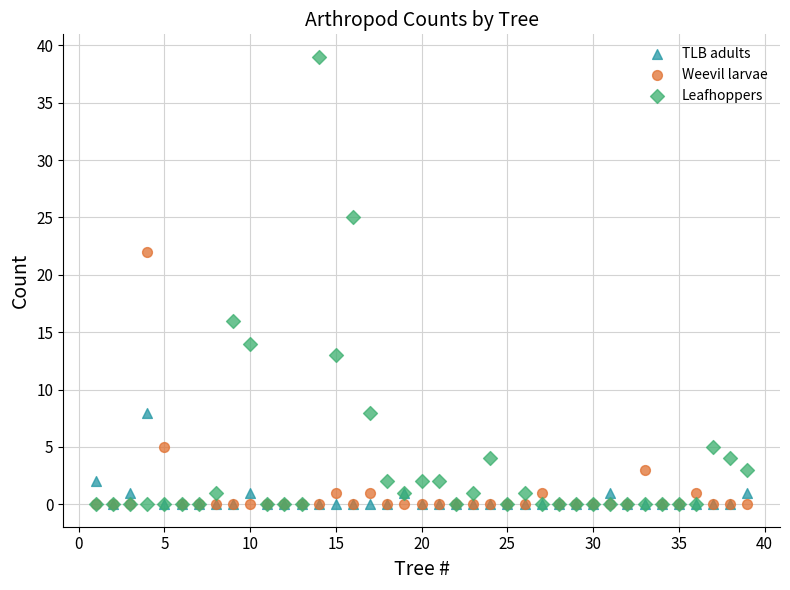

In the Weevil larvae series, what Y value is closest to 11?

5